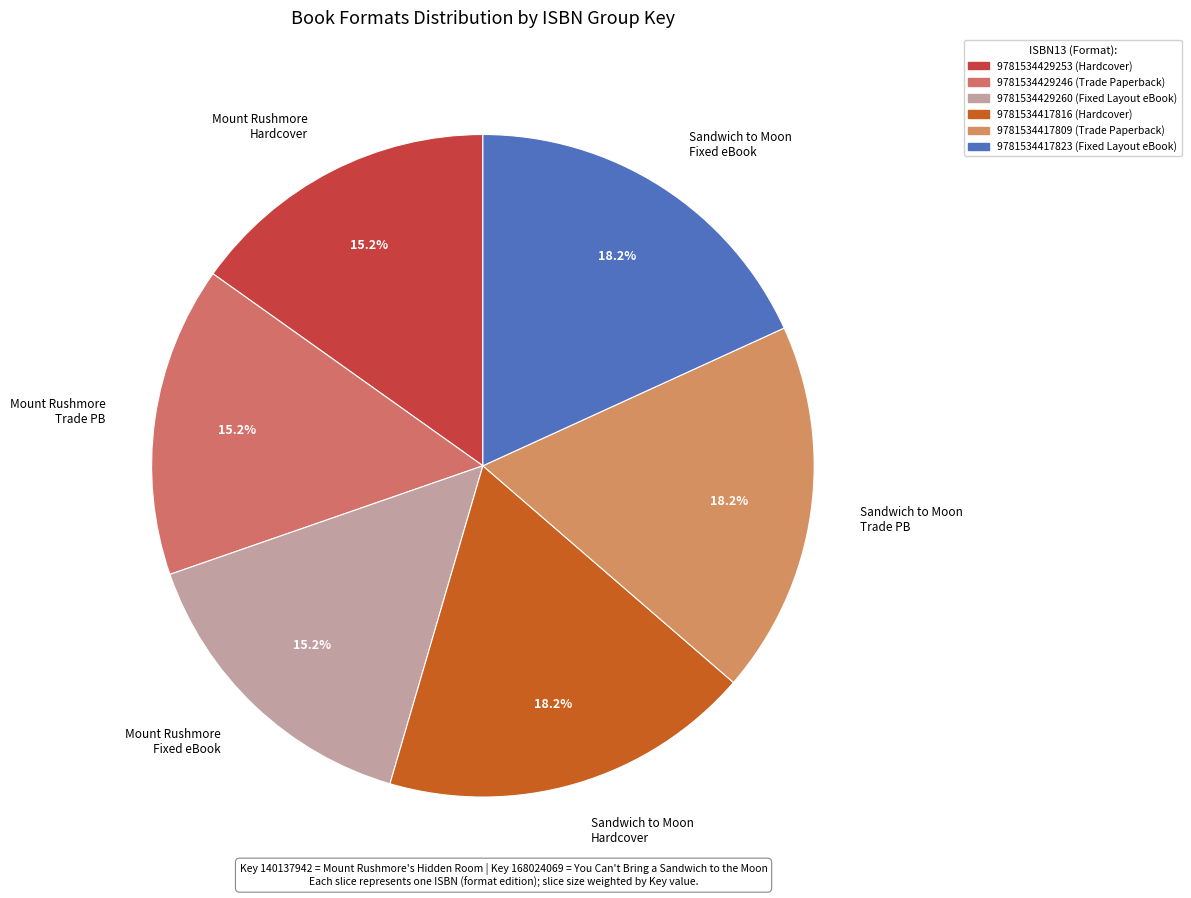

Is there a majority slice in this chart?

No